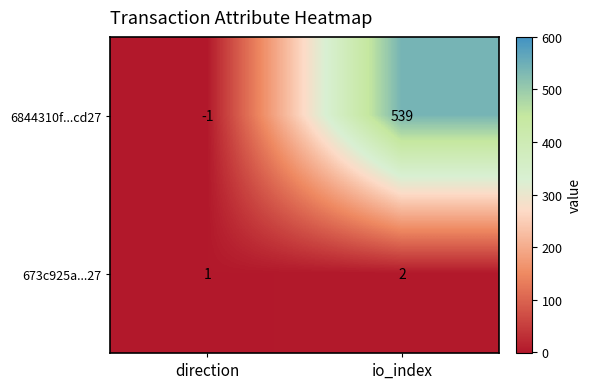

Reading left to right, extract all data points from this chart.

6844310f...cd27: -1	539
673c925a...27: 1	2